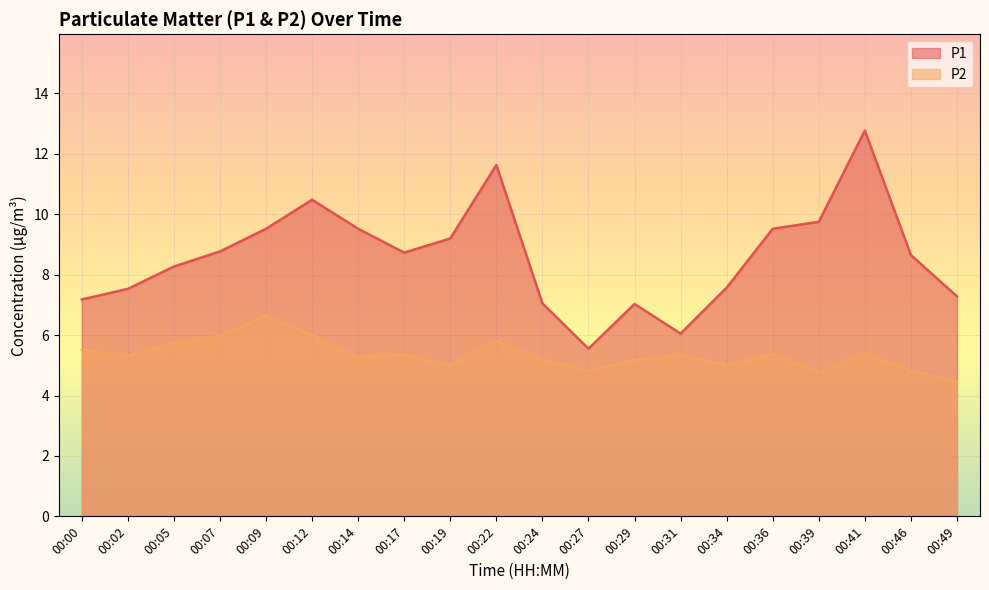

What are all the series names shown in the legend?

P1, P2